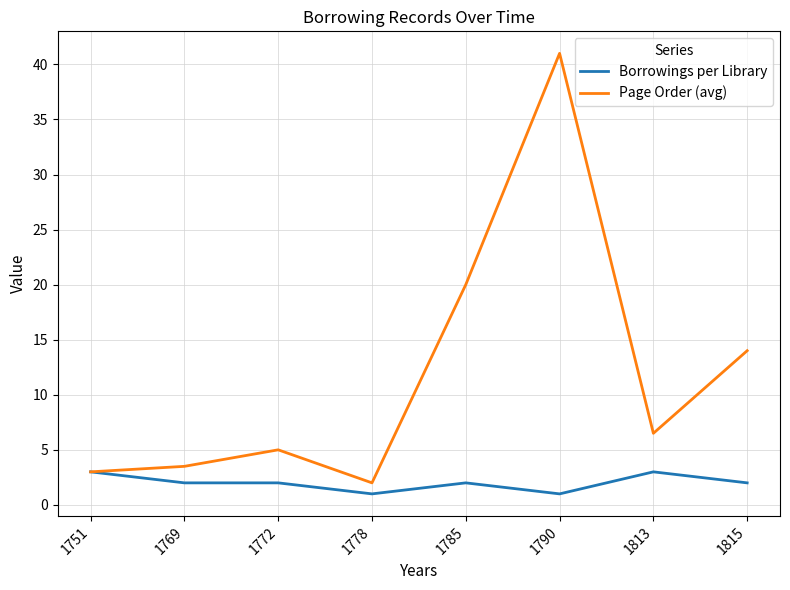

What value does the Page Order (avg) series have at 1785?

20.0